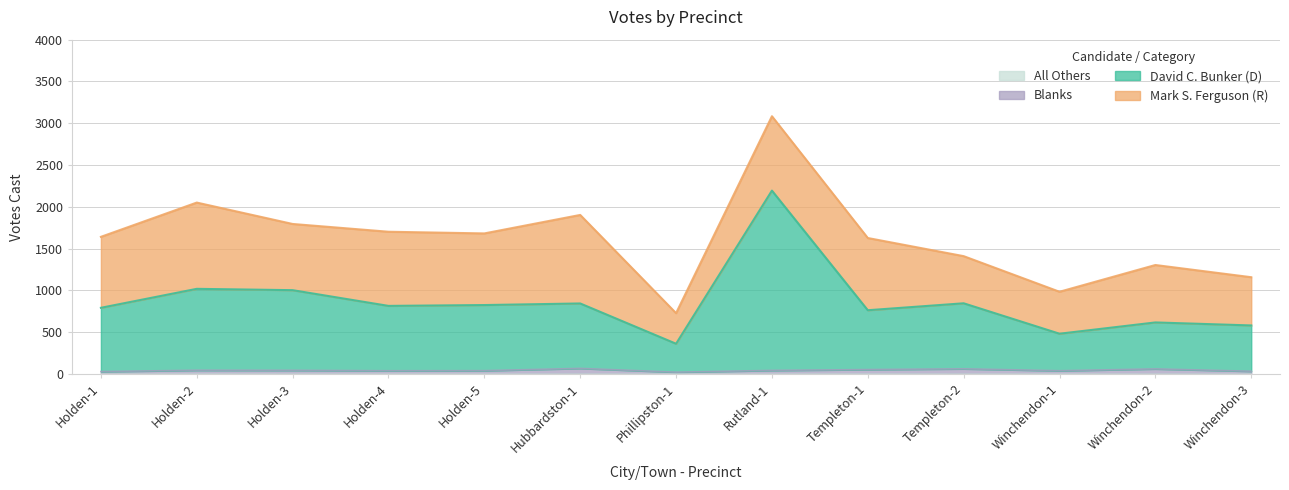

Does the chart have visible grid lines?

Yes